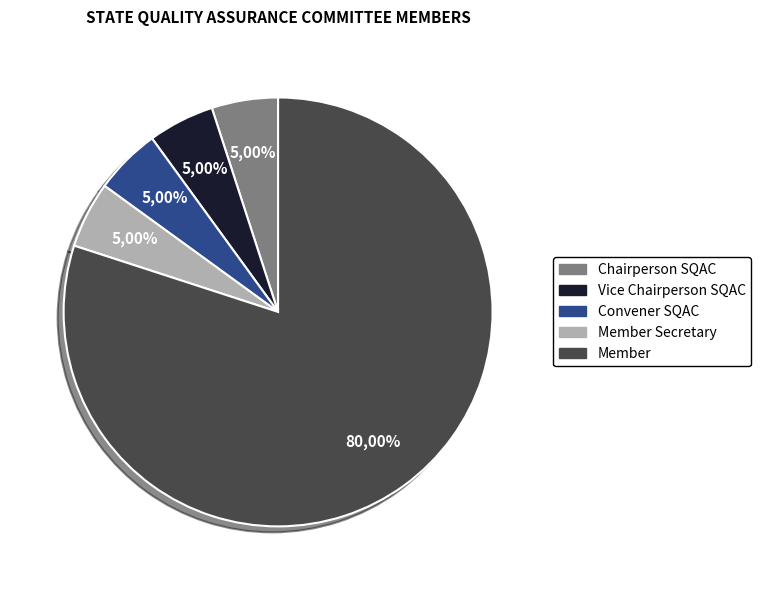

Count the number of slices in the pie.

5